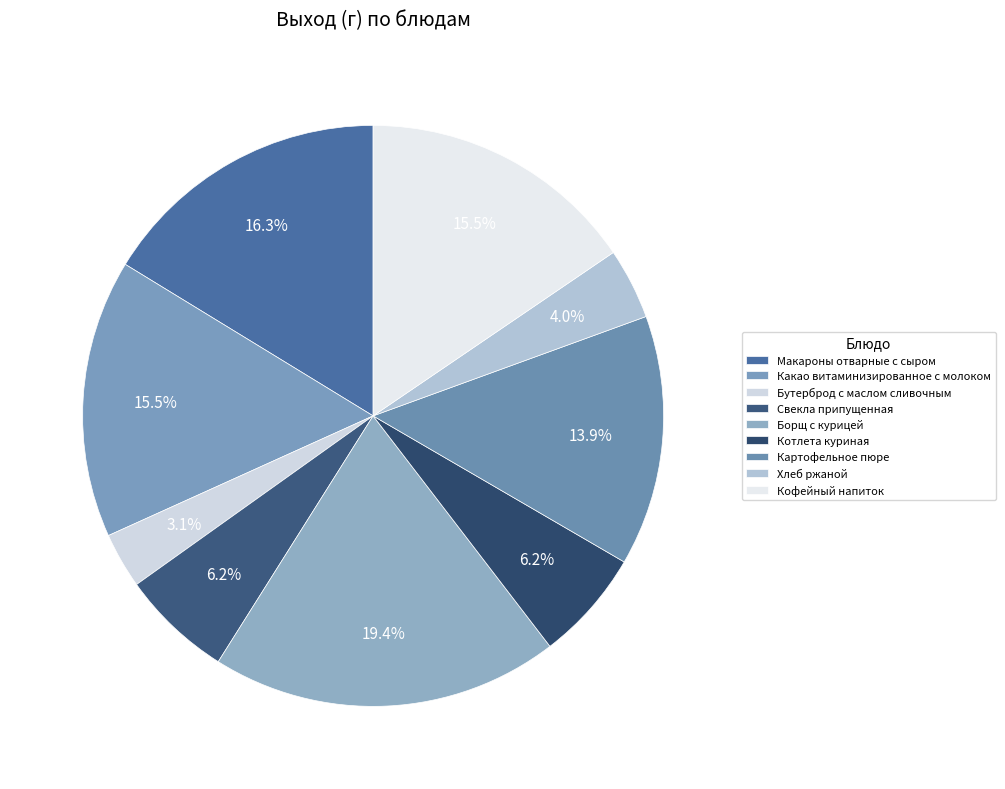

Which slice is the smallest?

Бутерброд с маслом сливочным